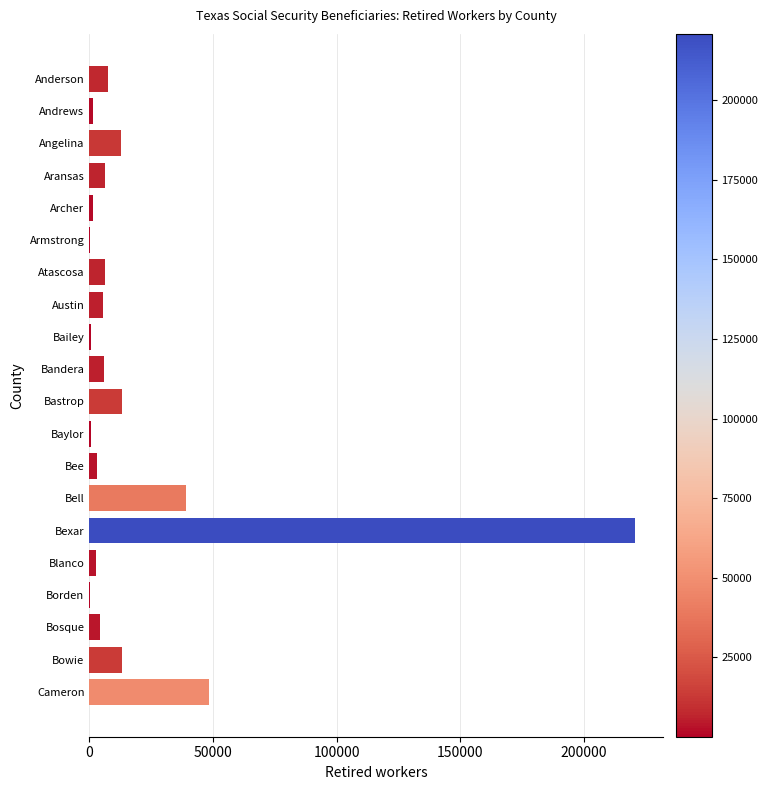

Where is the data nearest to the value 110470?

Cameron